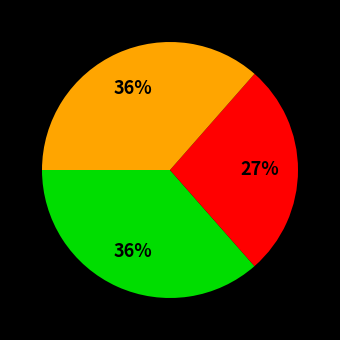

To the nearest percent, what is the difference between the largest and smallest slice percentages?

9%